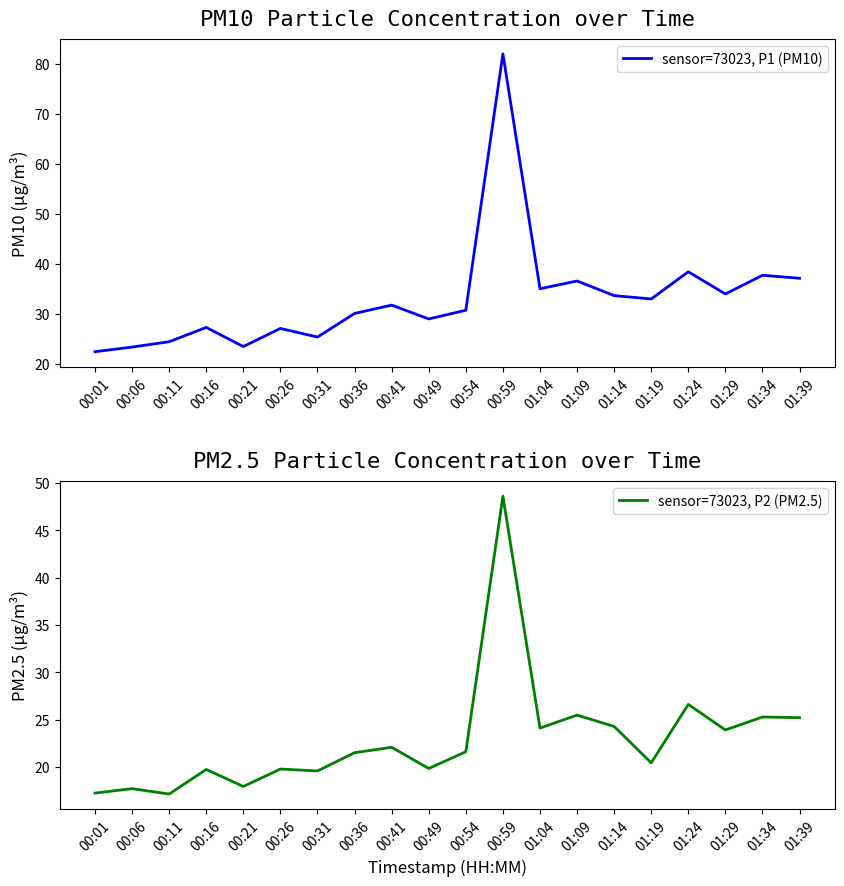

True or false: sensor=73023, P2 (PM2.5) has a value of 17.7 at 00:06.

True